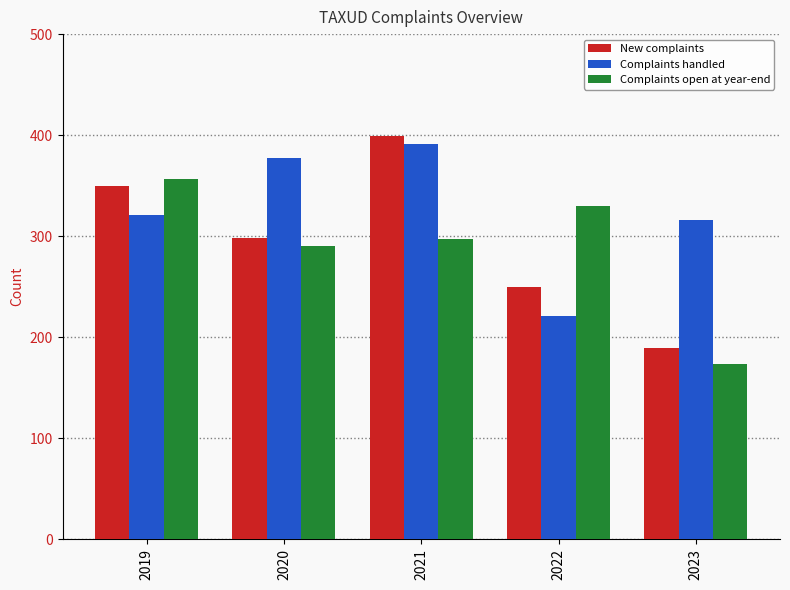

Reading left to right, transcribe all the data shown in this chart.

New complaints: 2019=350	2020=298	2021=399	2022=250	2023=189
Complaints handled: 2019=321	2020=377	2021=391	2022=221	2023=316
Complaints open at year-end: 2019=357	2020=290	2021=297	2022=330	2023=173